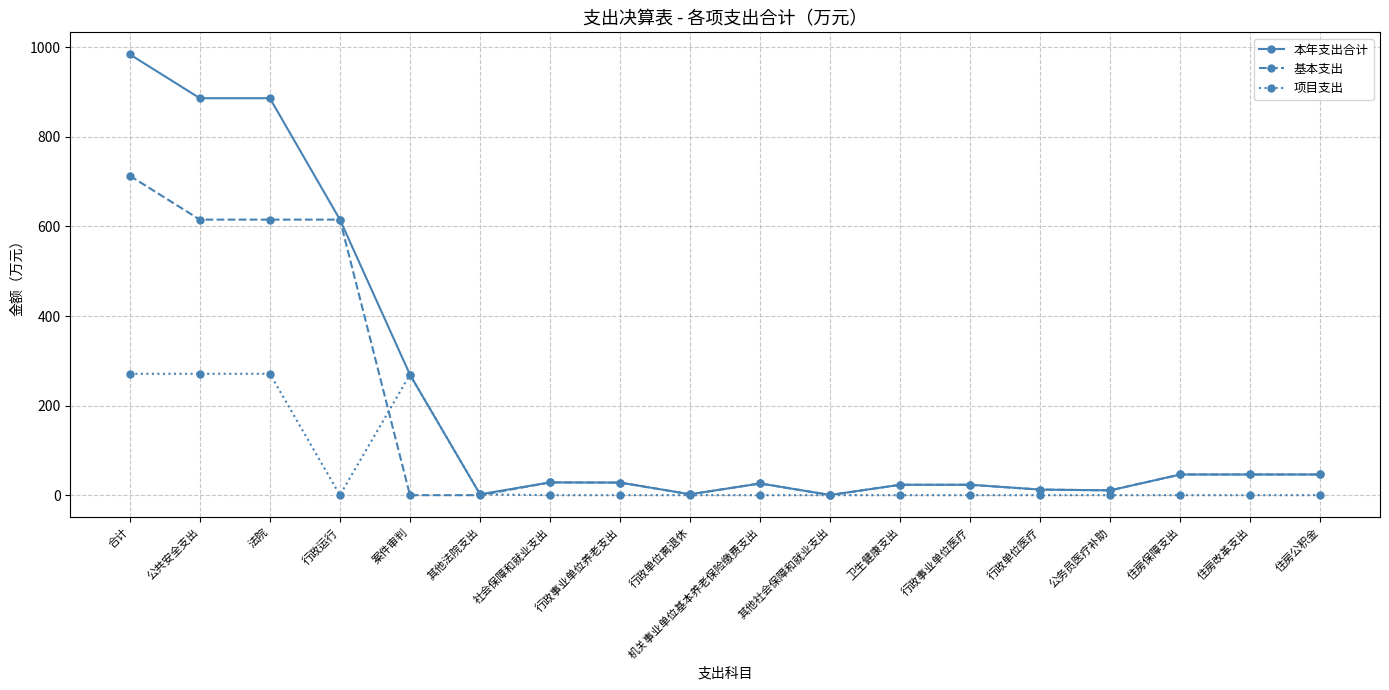

What is the difference between the maximum and minimum values in the 本年支出合计 series?

984.0